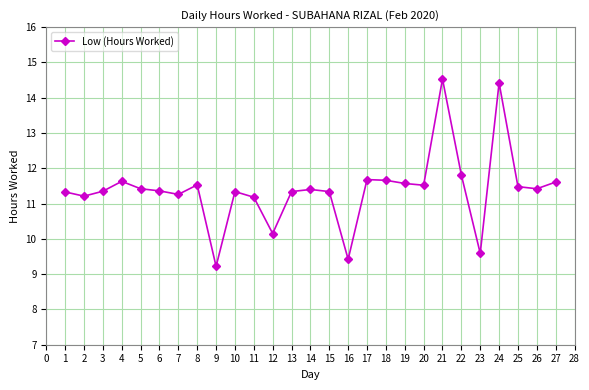

Does the chart have visible grid lines?

Yes